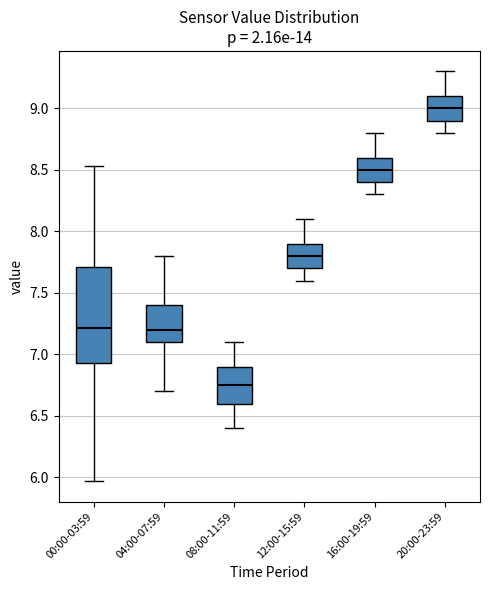

Reading left to right, read every box against the y-axis: the position of its median line, the range the box covers, and the ends of its whiskers. The values are not printed on the chart, so give them approximately, as read against the axis.

00:00-03:59: median 7.20, box 6.95 to 7.70, whiskers 5.95 to 8.55
04:00-07:59: median 7.20, box 7.10 to 7.40, whiskers 6.70 to 7.80
08:00-11:59: median 6.75, box 6.60 to 6.90, whiskers 6.40 to 7.10
12:00-15:59: median 7.80, box 7.70 to 7.90, whiskers 7.60 to 8.10
16:00-19:59: median 8.50, box 8.40 to 8.60, whiskers 8.30 to 8.80
20:00-23:59: median 9.00, box 8.90 to 9.10, whiskers 8.80 to 9.30